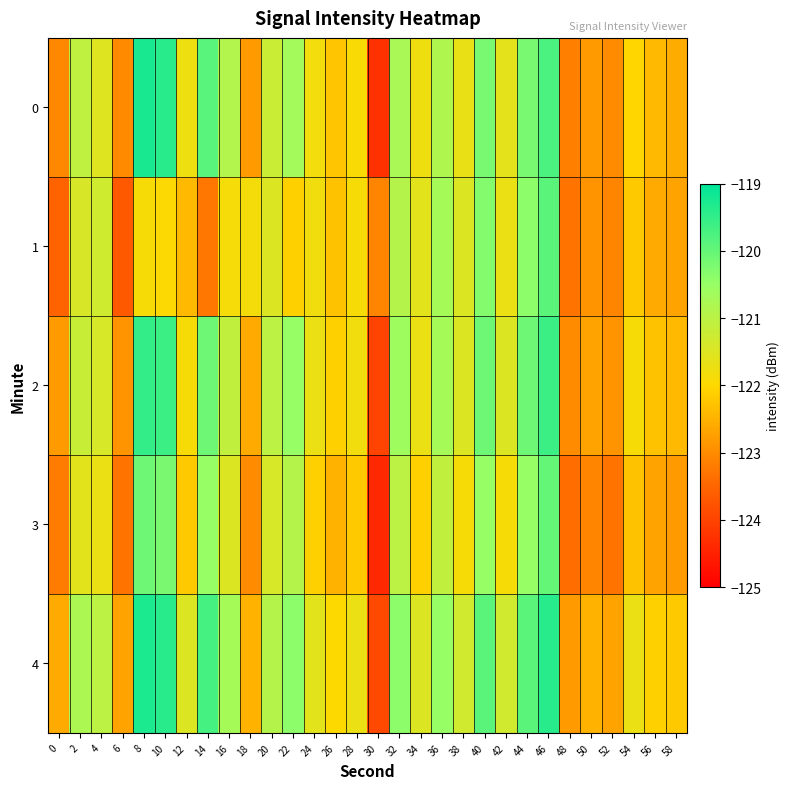

Which series has the largest total across all categories?

4